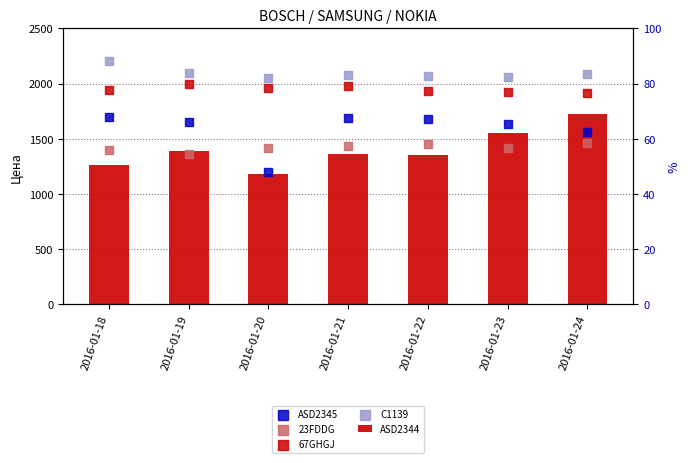

At how many categories does at least one series exceed 1947?

7